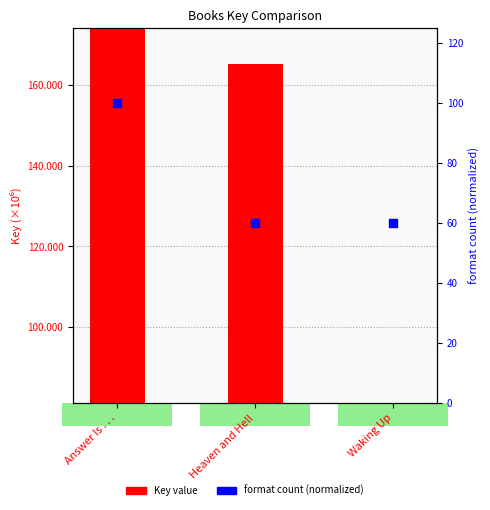

Which series reaches the minimum Y coordinate?

format count (normalized)